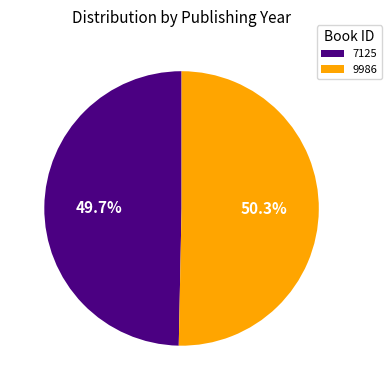

Is there any slice that represents more than half of the pie?

Yes